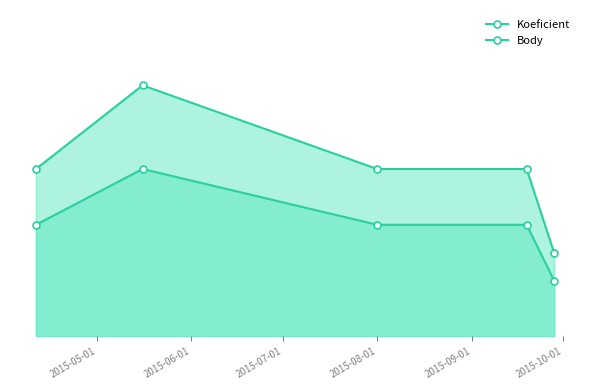

How many data points in Body are above 3?

1